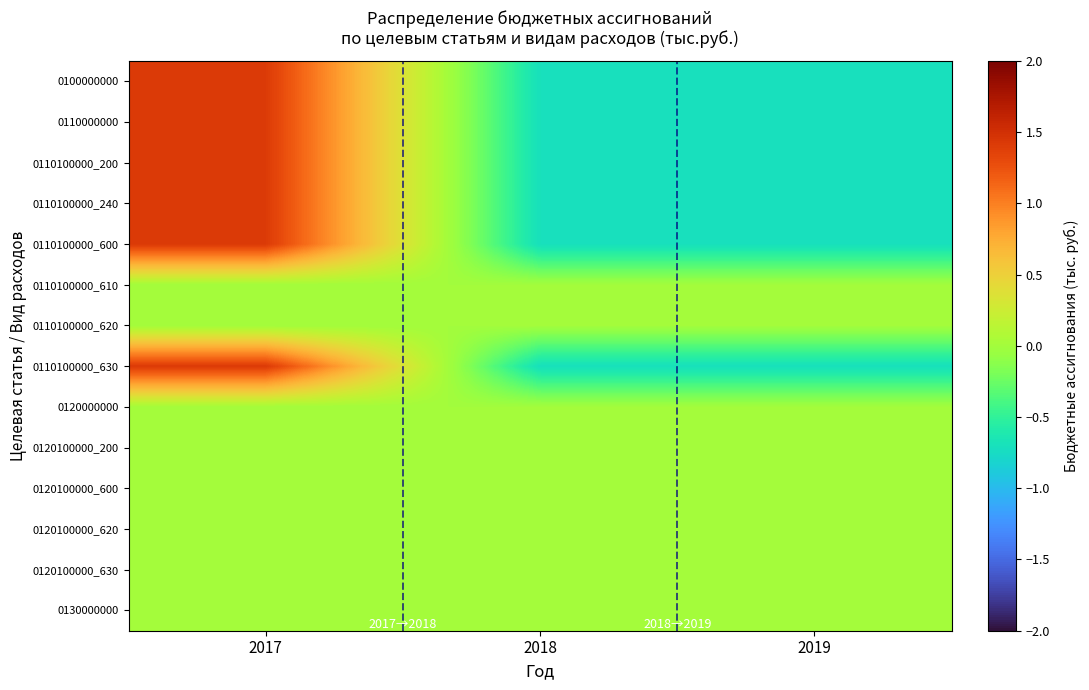

Rank the series at 2017 from highest to lowest value.

0110100000_200, 0110100000_240, 0110100000_600, 0110100000_630, 0100000000, 0110000000, 0110100000_610, 0110100000_620, 0120000000, 0120100000_200, 0120100000_600, 0120100000_620, 0120100000_630, 0130000000